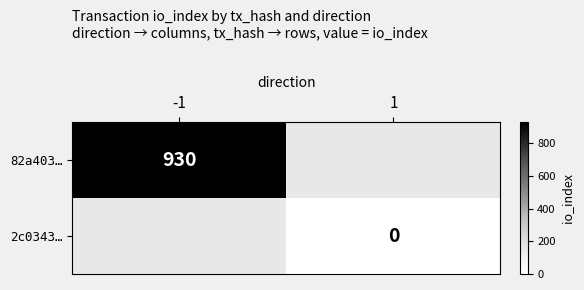

Which category has the highest value across all series?

-1